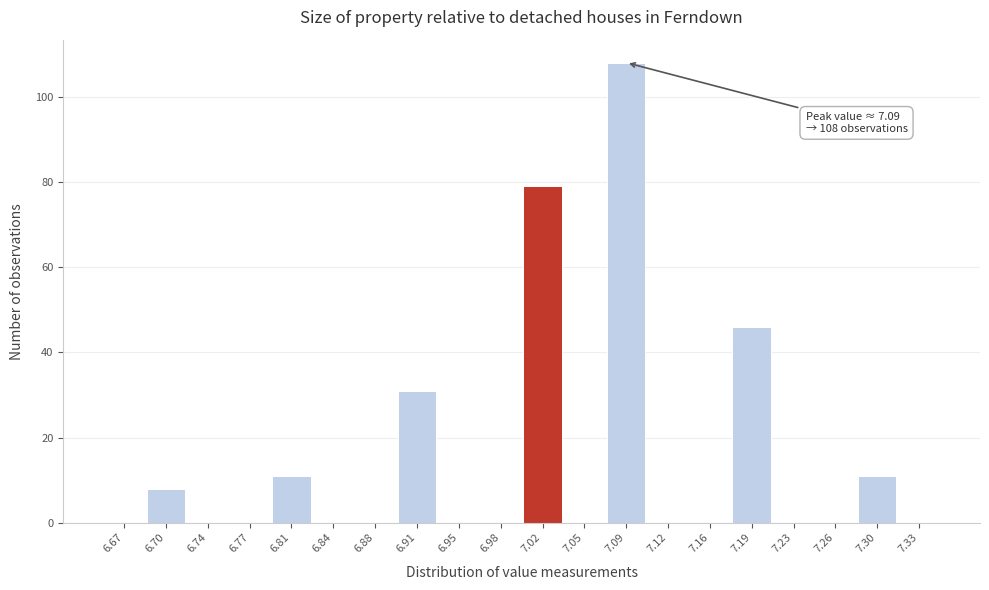

Which range on the x-axis has the tallest bar?

7.070 to 7.105